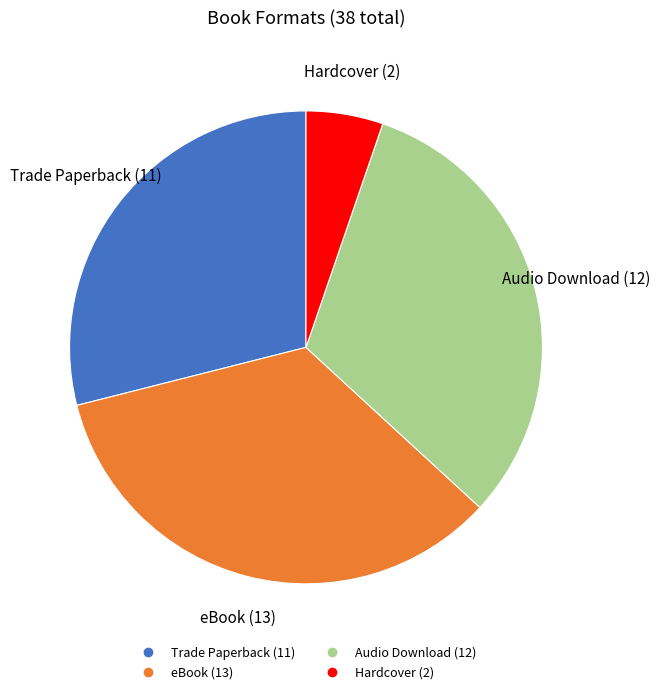

Is there any slice that represents more than half of the pie?

No